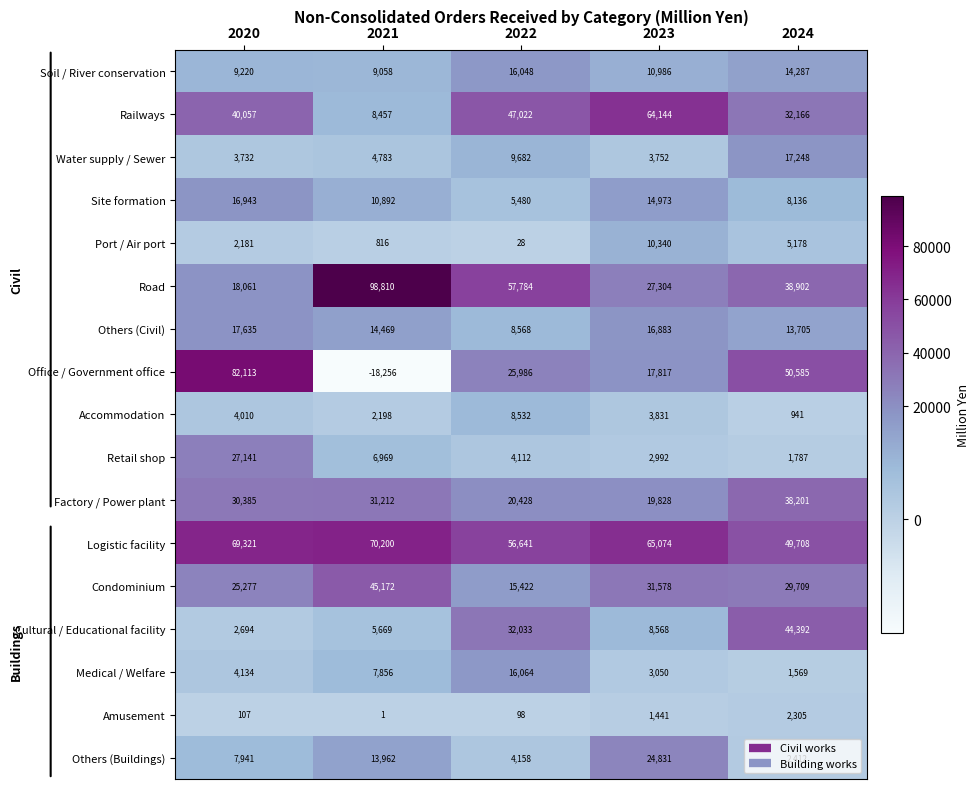

What is the spread (max minus min) of values at 2023?

63633